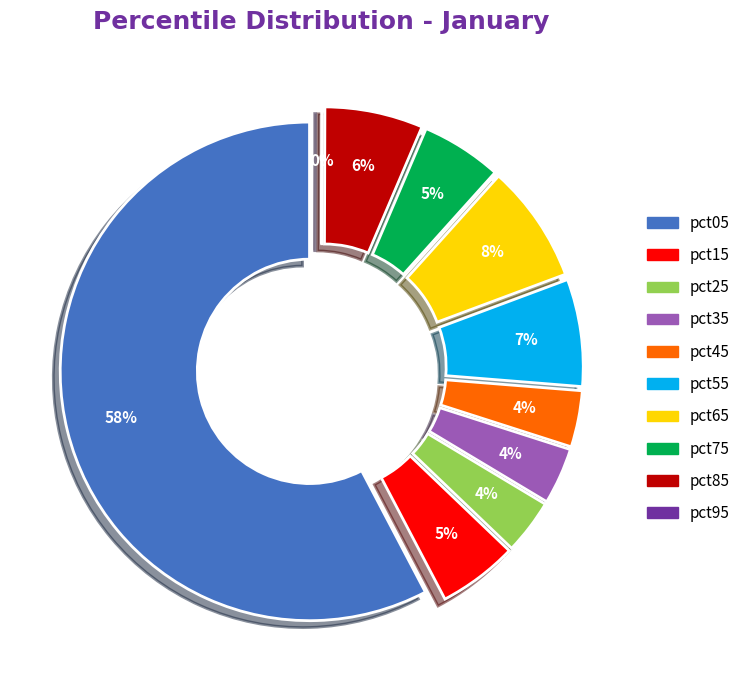

How many segments does this pie chart have?

10